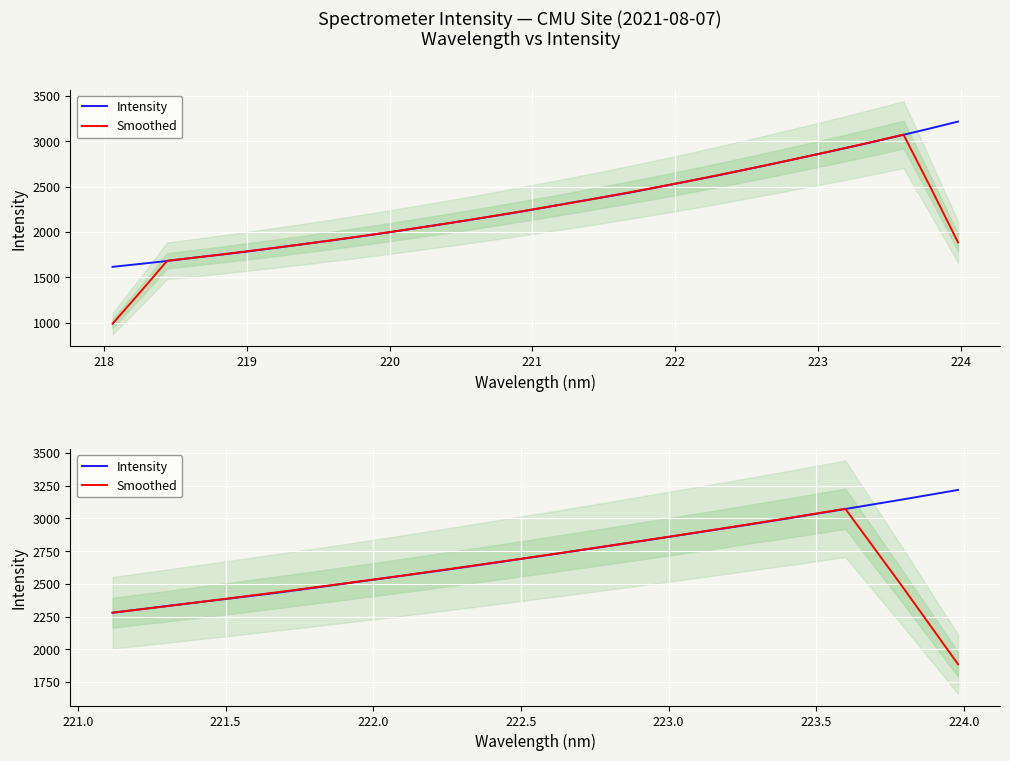

Is it true that Intensity equals 979.6 at 222?

False